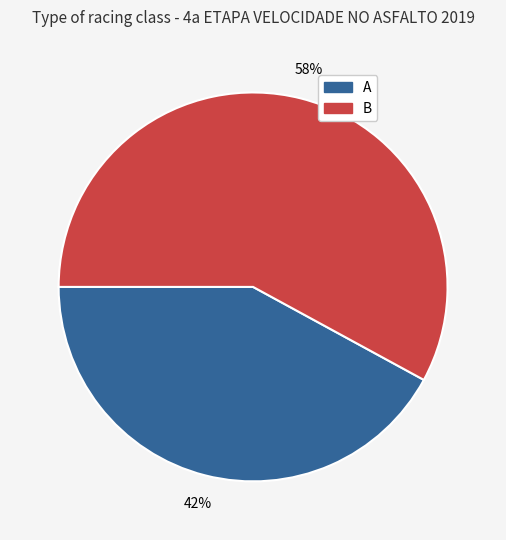

To the nearest percent, what is the difference between the largest and smallest slice percentages?

16%